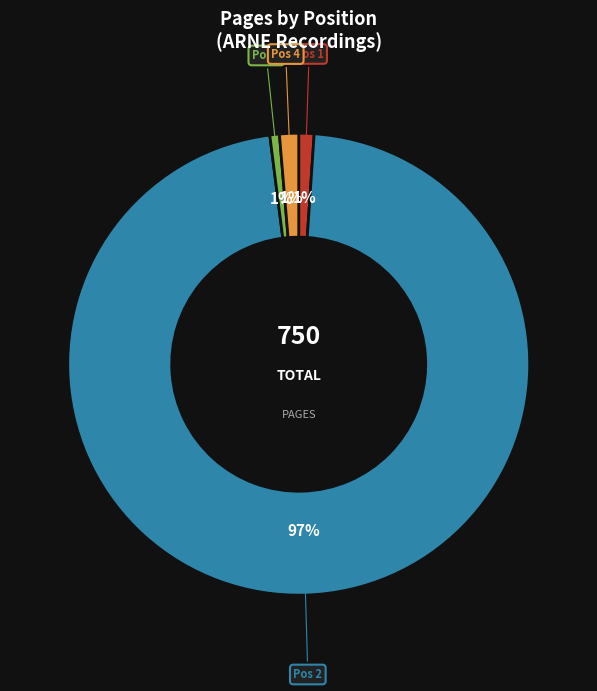

Is there any slice that represents more than half of the pie?

Yes